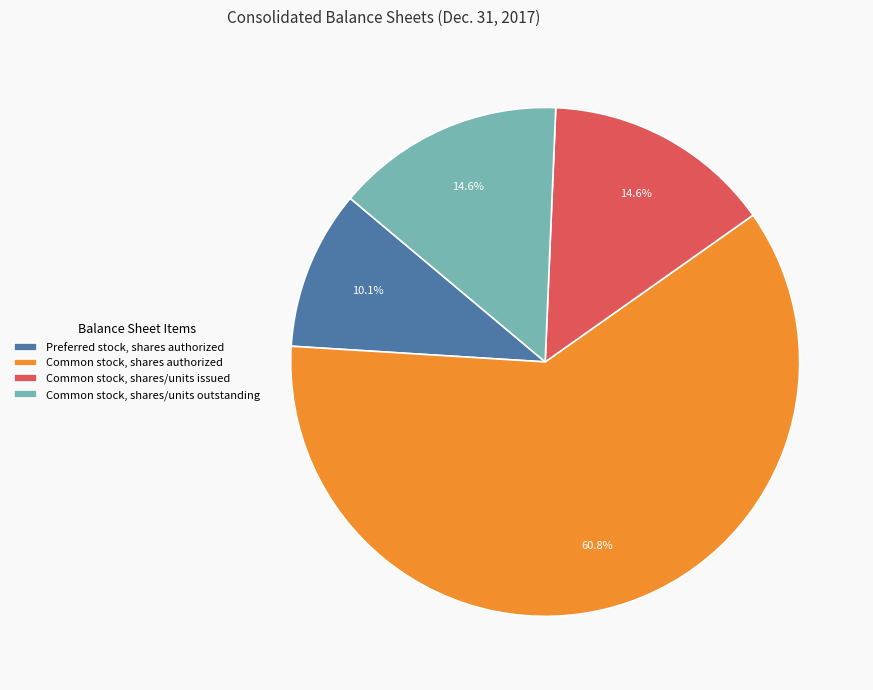

What percentage is the Preferred stock, shares authorized slice, to the nearest percent?

10%